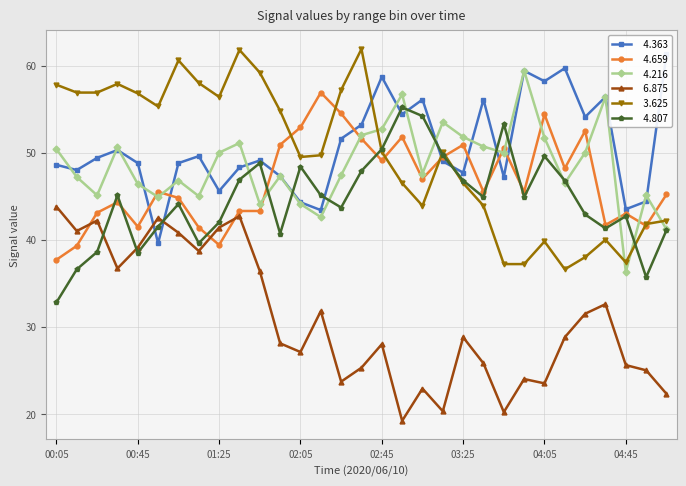

What is the total value across all series at 03:25?

272.5